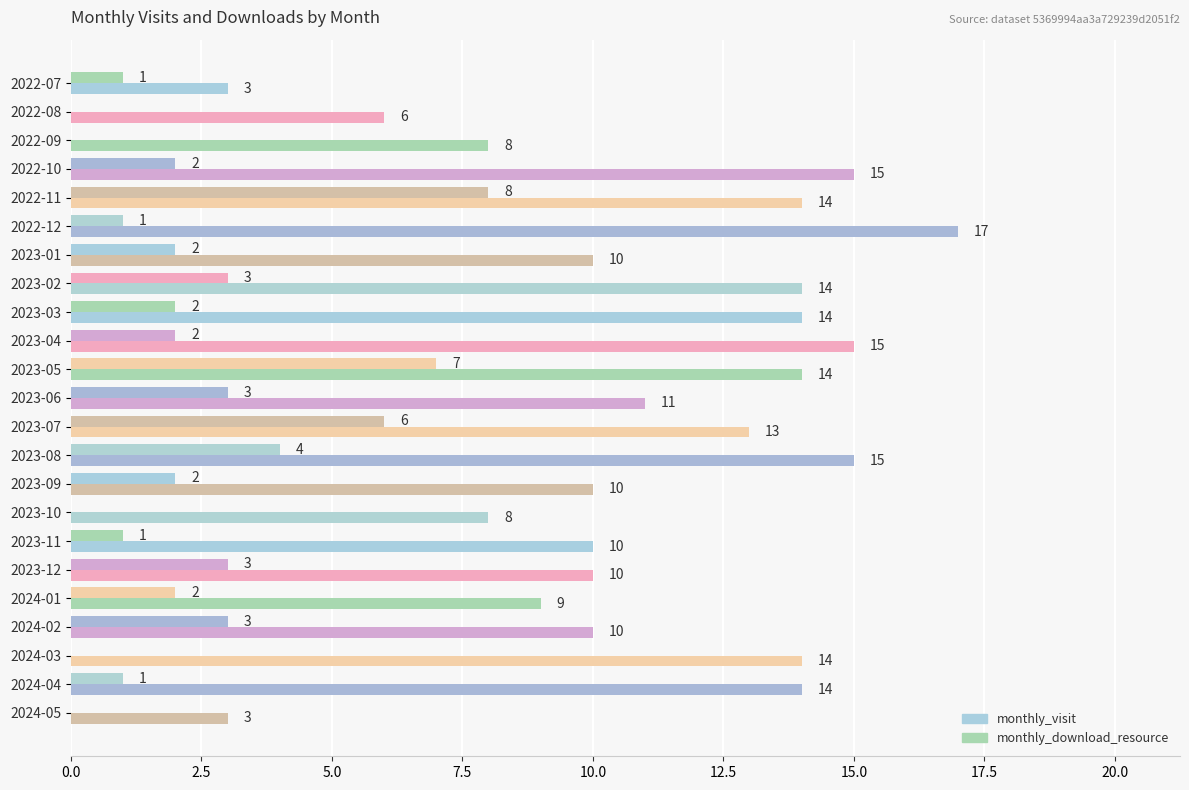

How many values in monthly_download_resource are above zero?

18